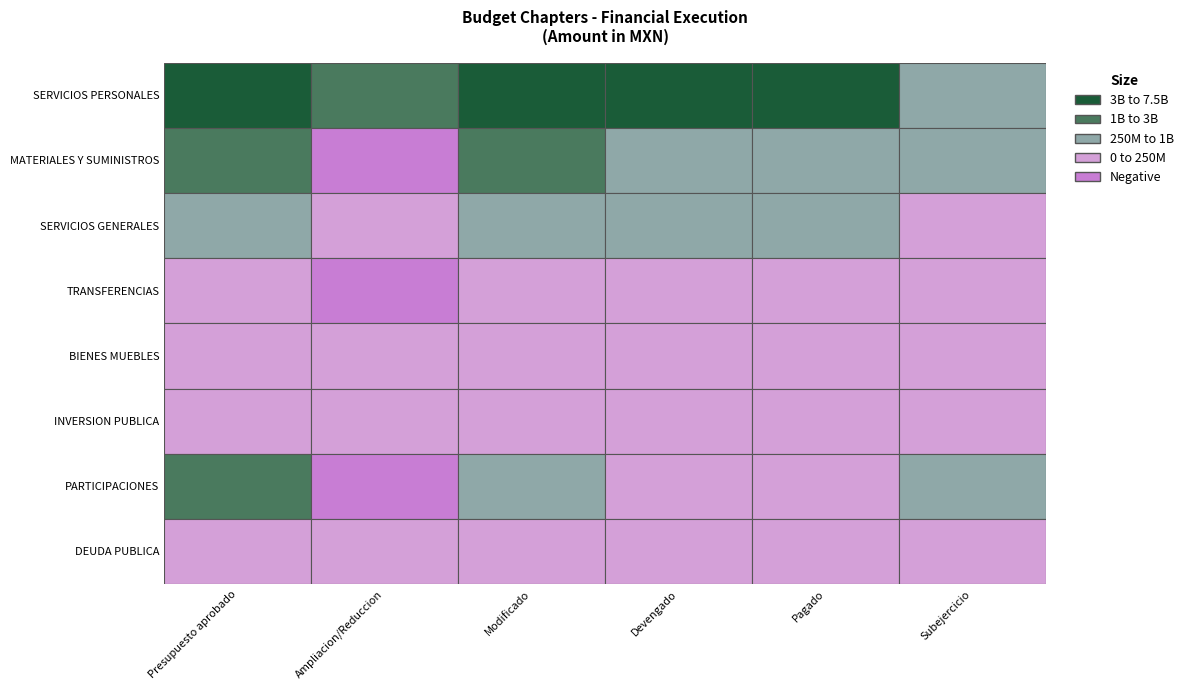

At how many categories does at least one series exceed 2745924052?

4